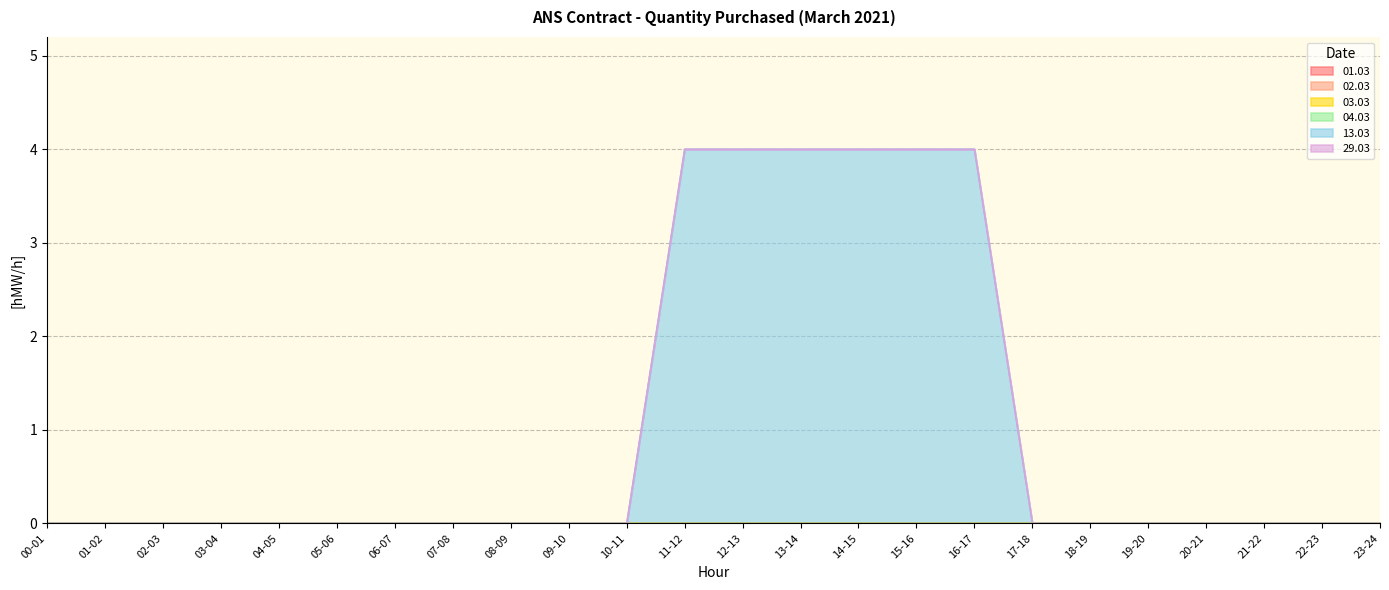

What is the label of the 10th point from the right?

14-15